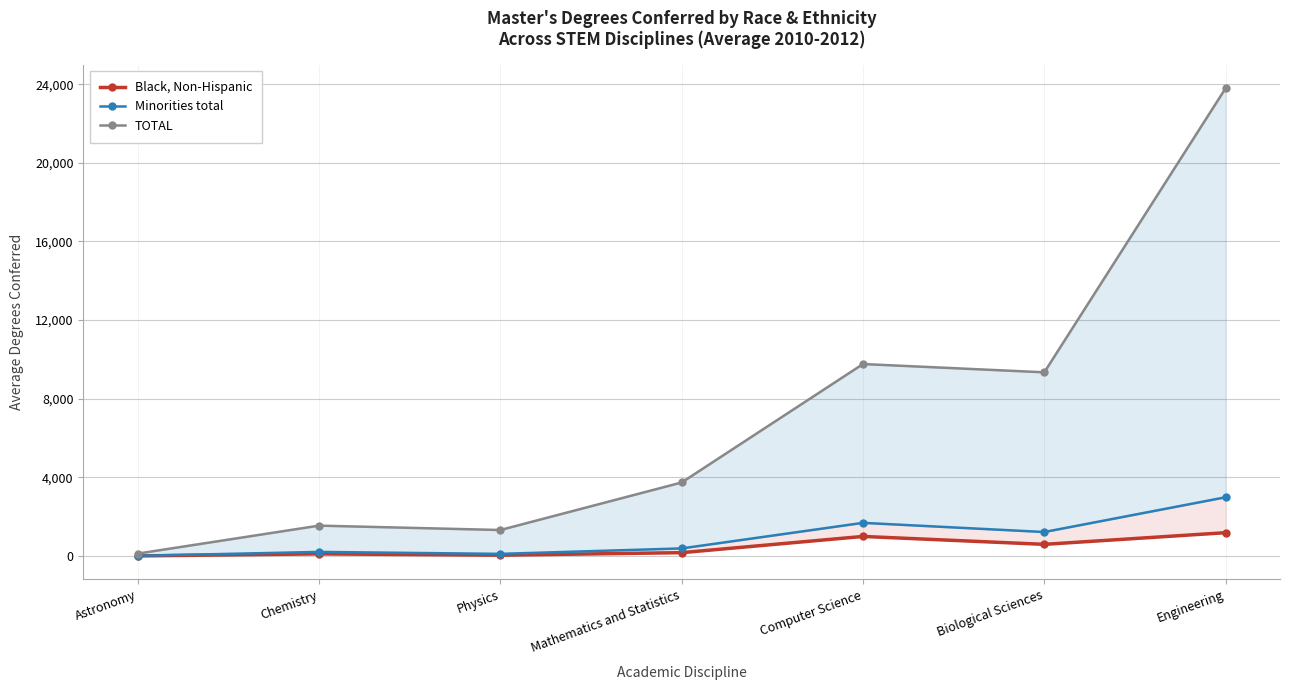

Between Physics and Mathematics and Statistics, which is larger?

Mathematics and Statistics